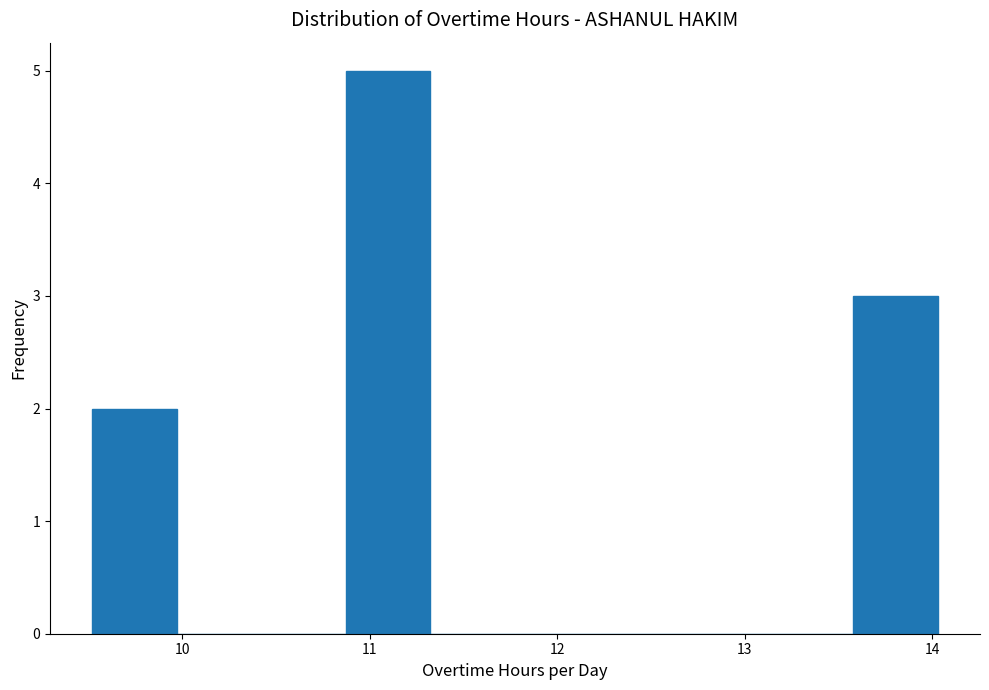

Over which range of the x-axis is the bar tallest?

10.9 to 11.3